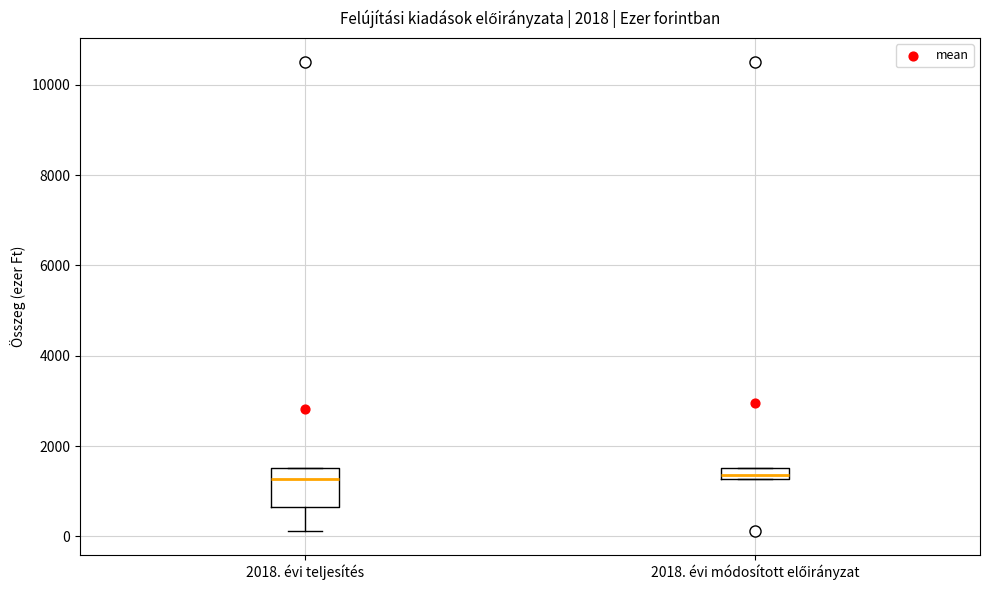

Where does the median line of the box for 2018. évi módosított előirányzat sit on the y-axis? The values are not printed on the chart, so give them approximately, as read against the axis.

1400